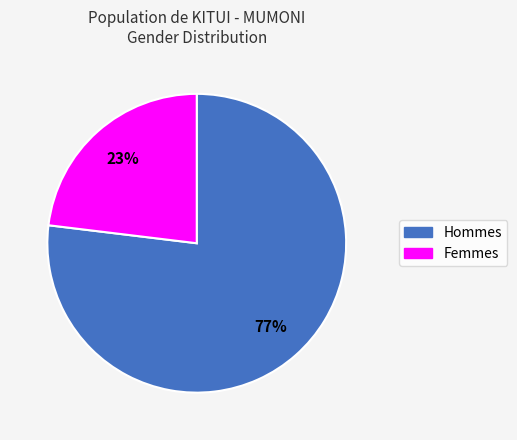

To the nearest percent, what is the difference between the largest and smallest slice percentages?

54%